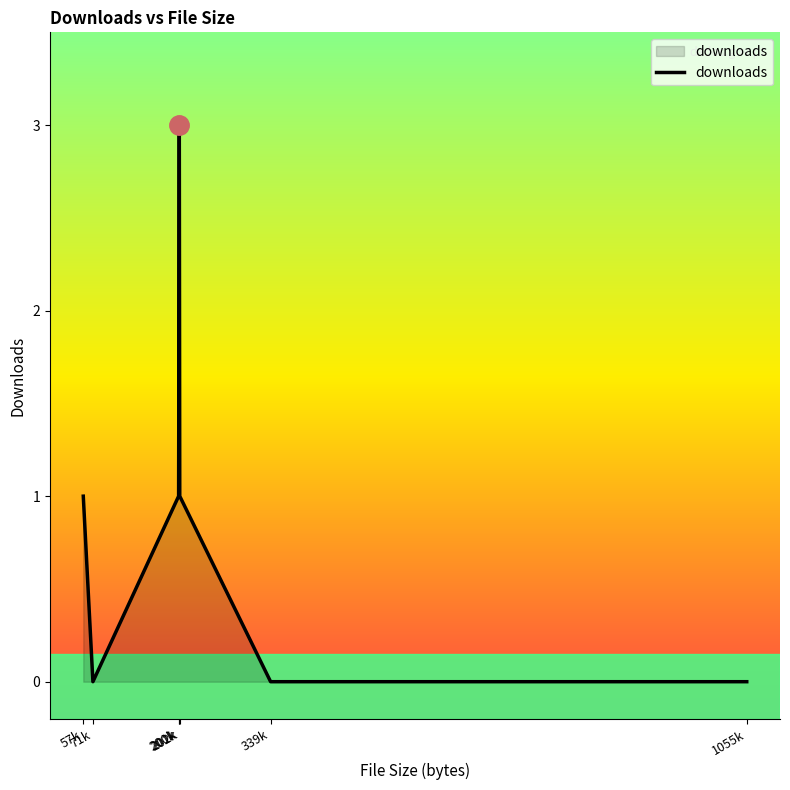

Reading left to right, extract all data points from this chart.

1	0	1	3	1	0	0